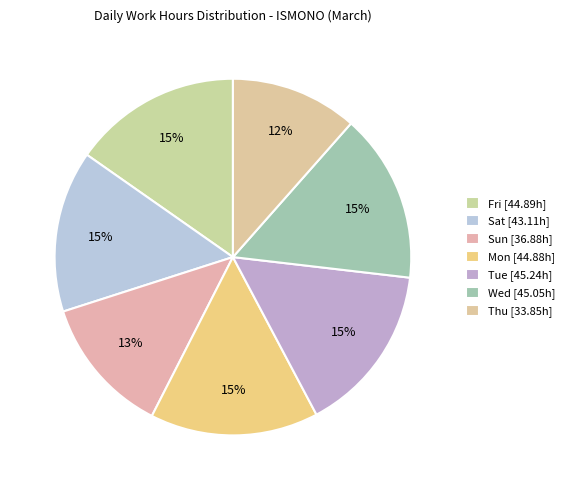

Count the number of slices in the pie.

7